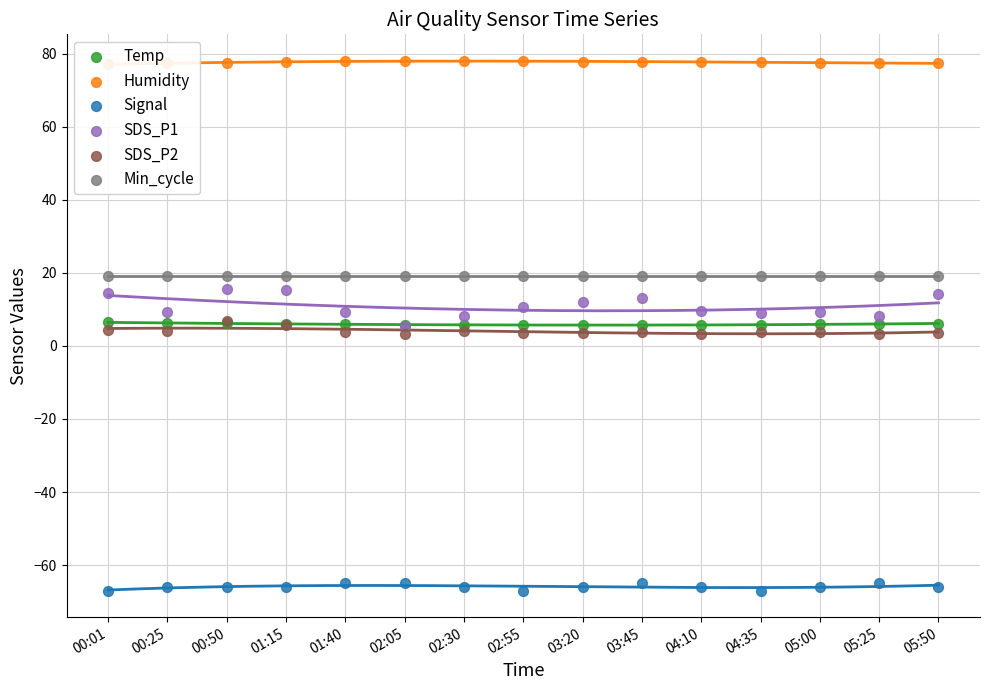

Which series contains the highest Y value?

Humidity